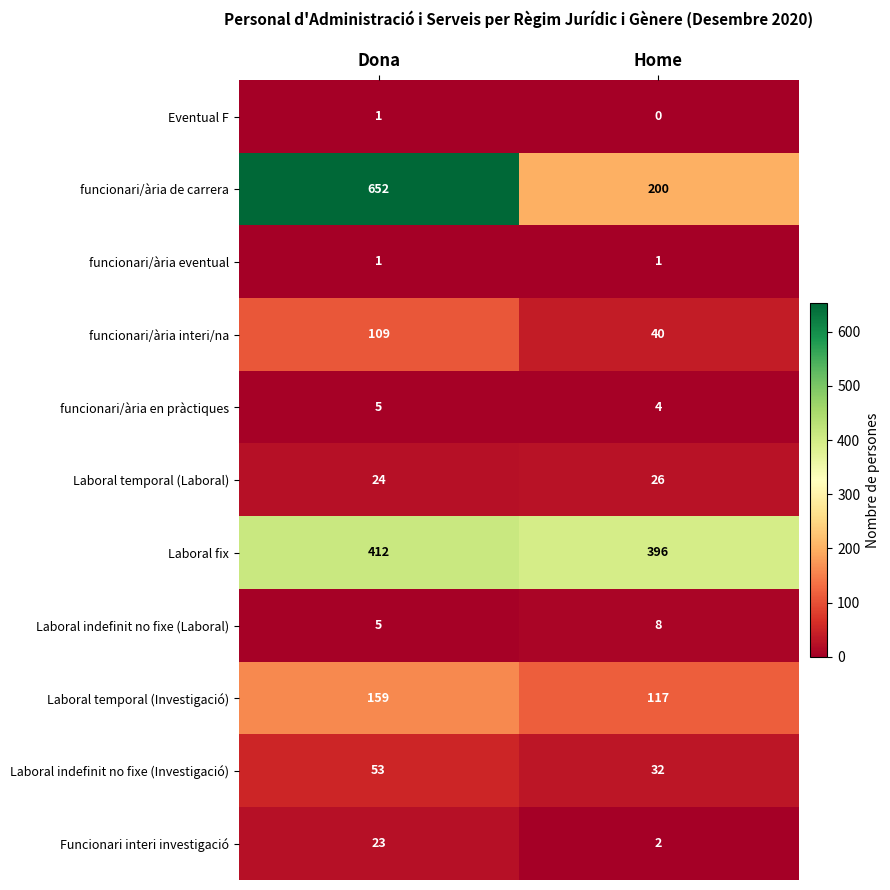

What is the total value across all series at Dona?

1444